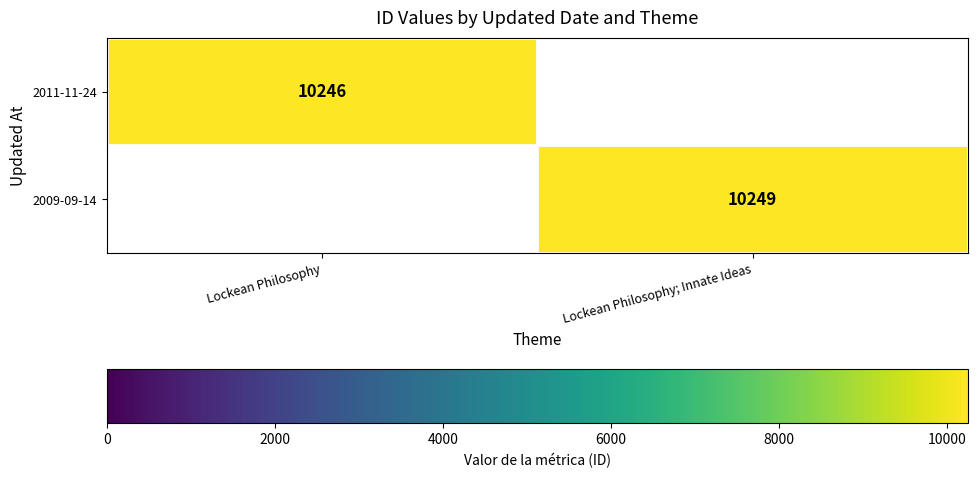

List the series in order of their peak value, lowest first.

2011-11-24, 2009-09-14